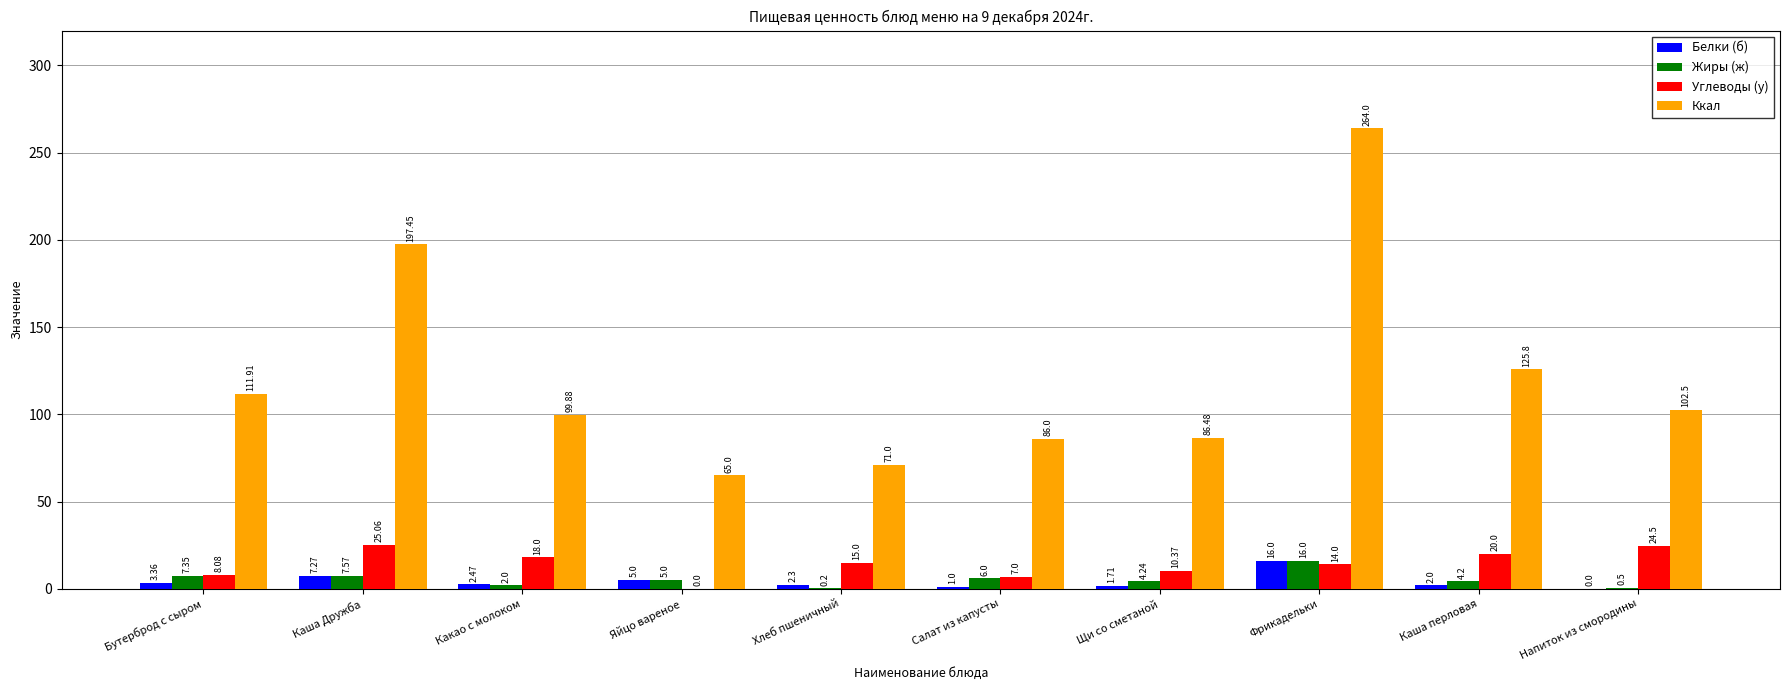

Which series has the widest spread of values?

Ккал